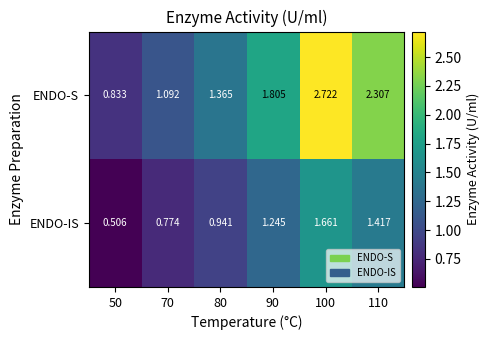

Which series changed the most between 70 and 90?

ENDO-S